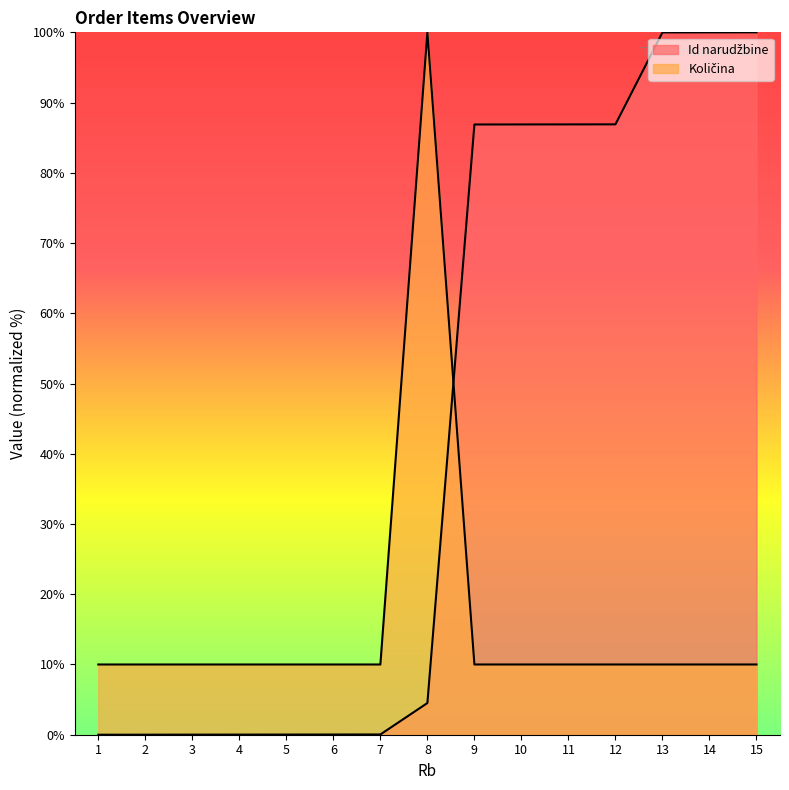

Where do Količina and Id narudžbine first cross each other?

8 and 9